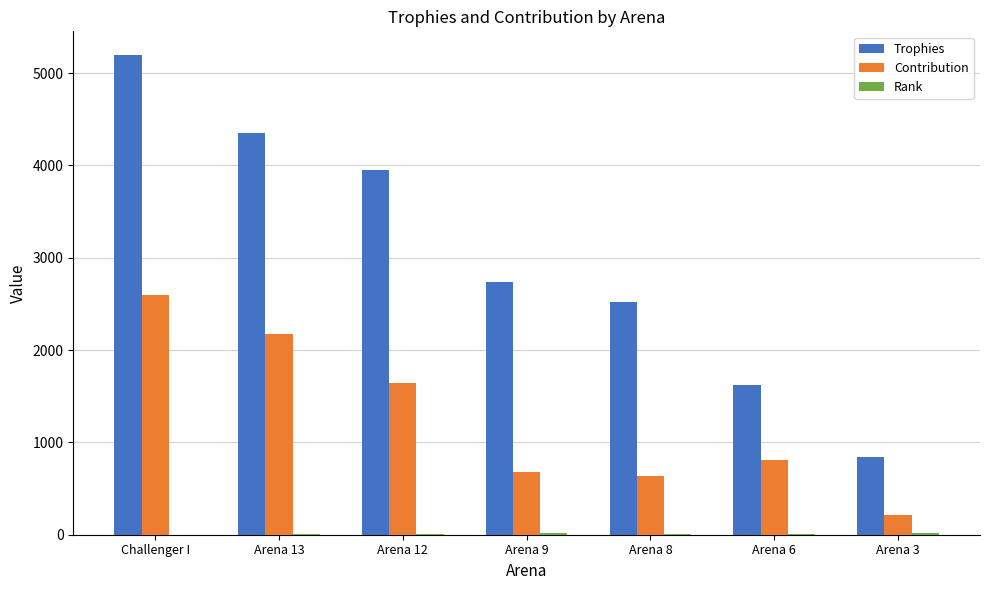

Is it true that Trophies equals 2526 at Arena 8?

True